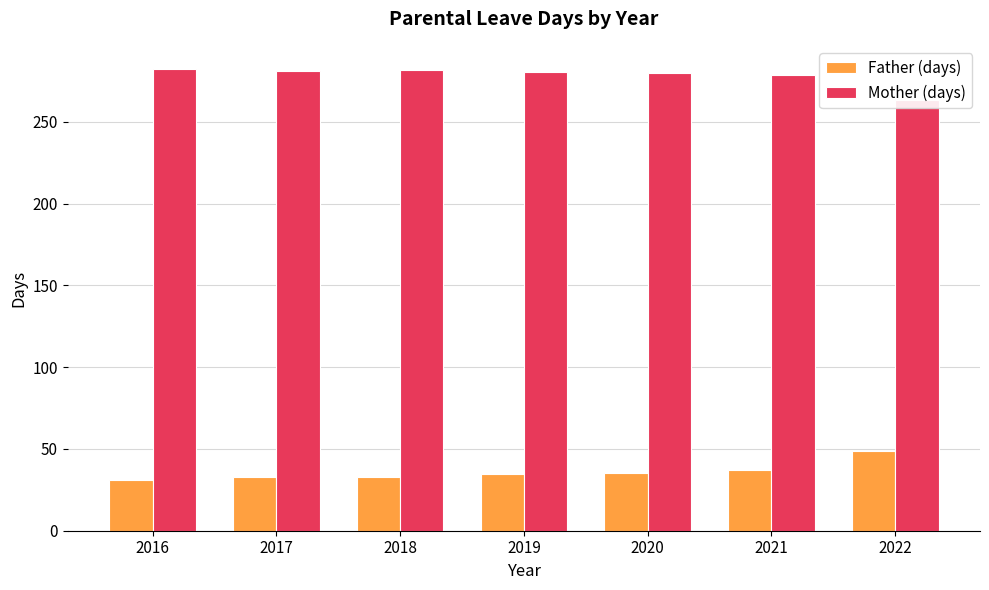

Rank the series by their average value, from lowest to highest.

Father (days), Mother (days)